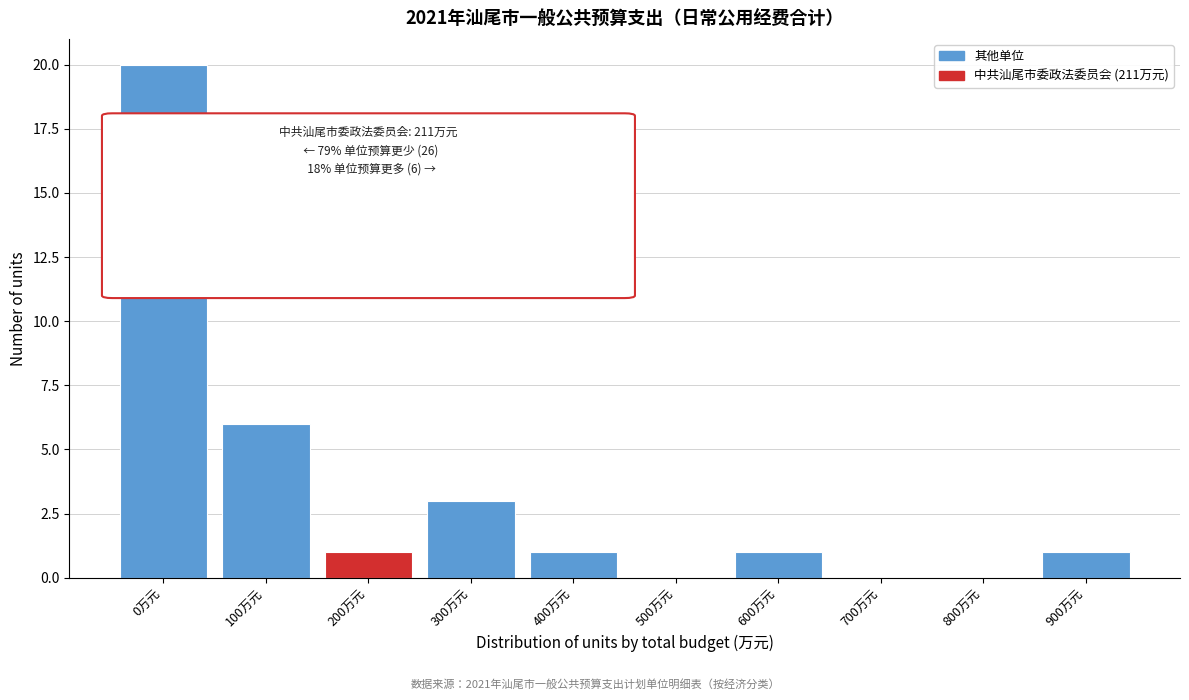

Reading left to right, transcribe all the data shown in this chart.

0万元=20	100万元=6	200万元=1	300万元=3	400万元=1	500万元=0	600万元=1	700万元=0	800万元=0	900万元=1